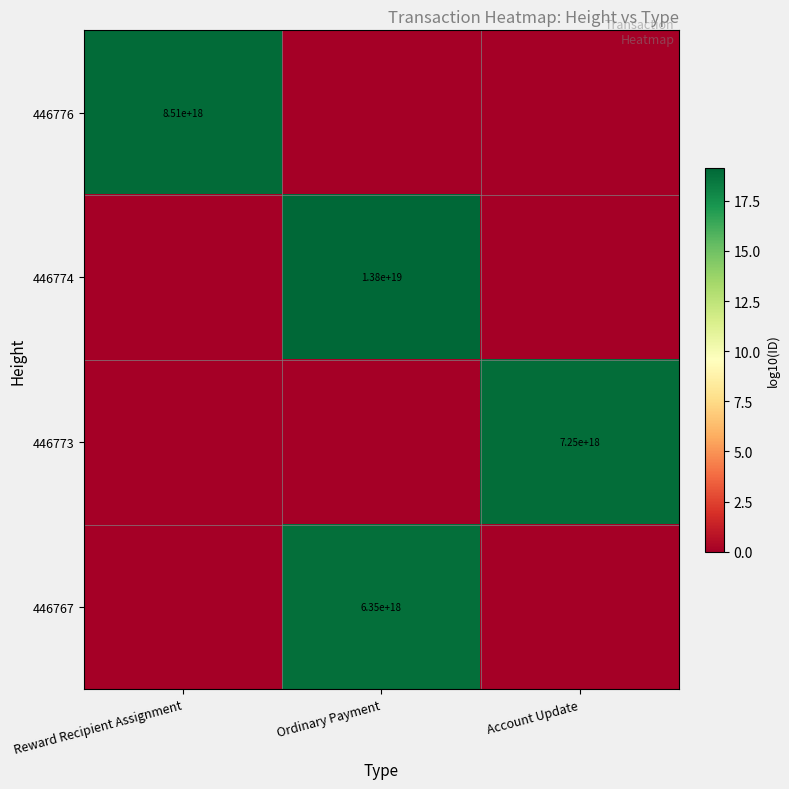

The value of 446776 at Reward Recipient Assignment is 3554694657210993664. True or false?

False